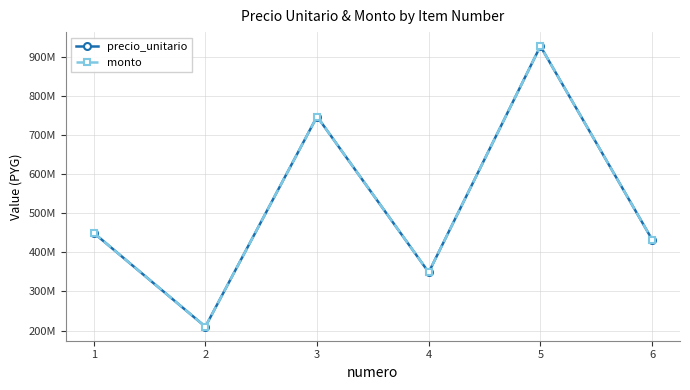

How many data points in monto are less than 449523360?

3